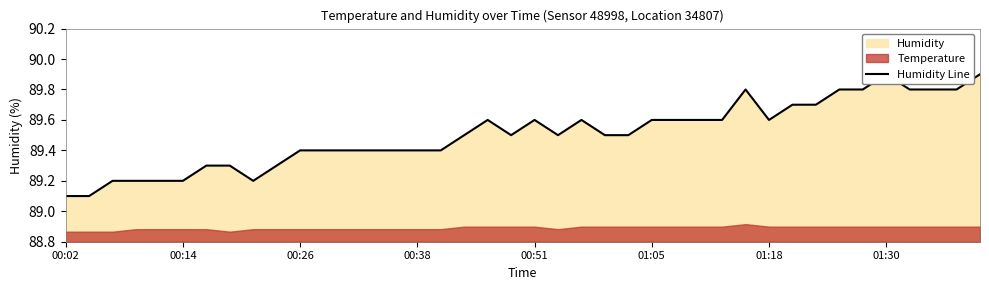

True or false: there are more than 0 points higher than both neighbors.

True